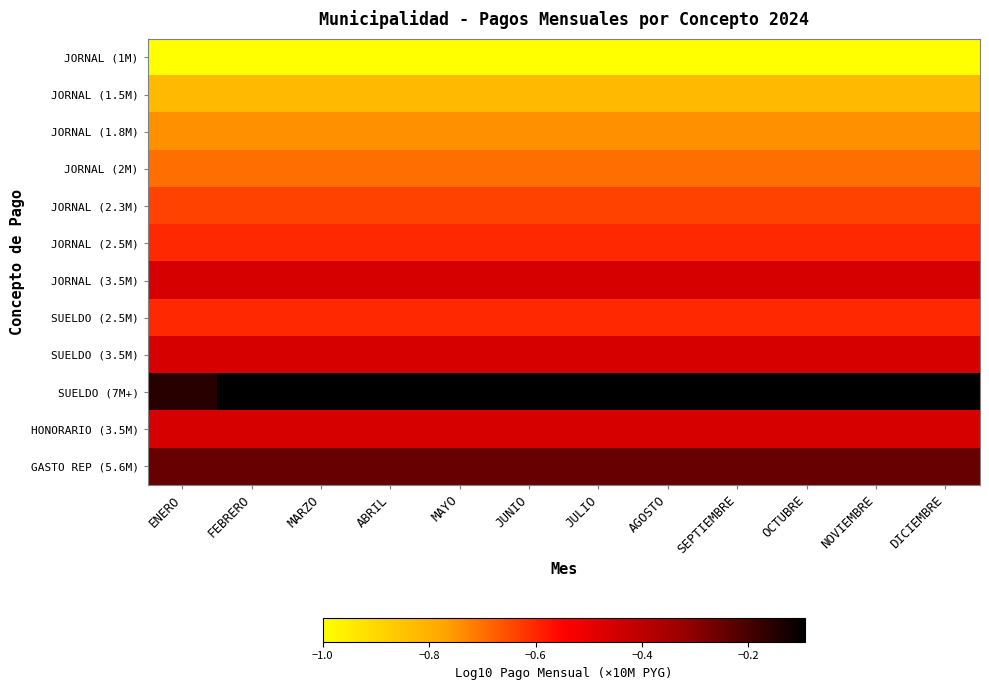

What is the total value across all series at JULIO?

-6.8